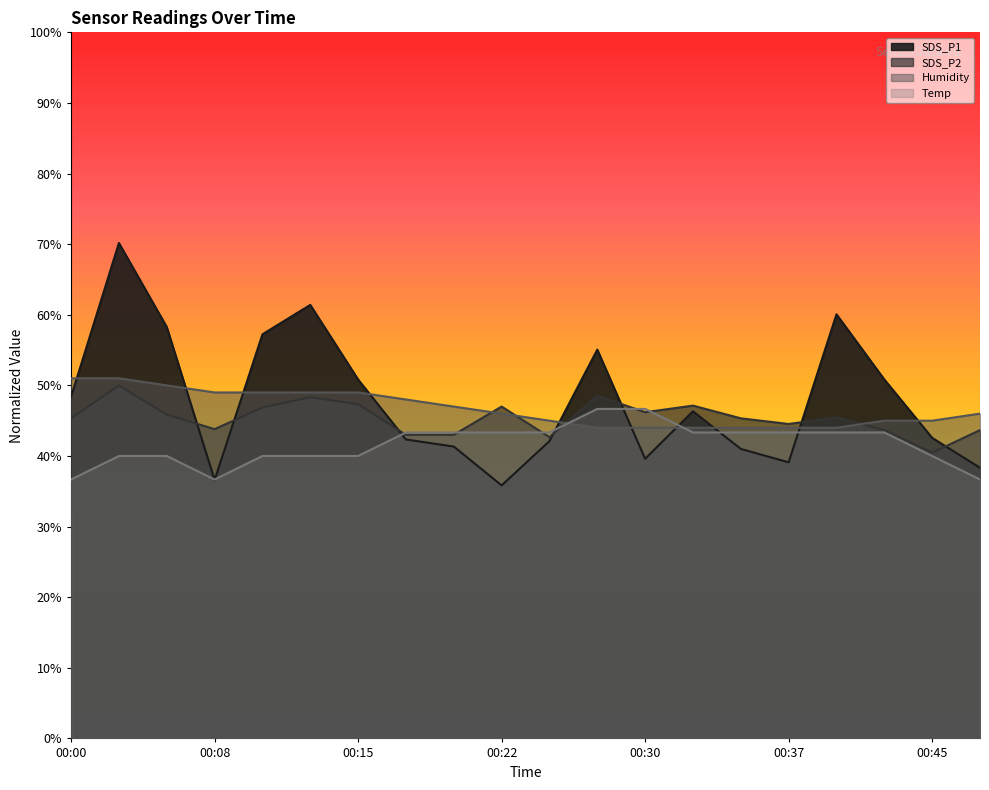

What is the value of the SDS_P2 point at the 5th from the left?

46.9